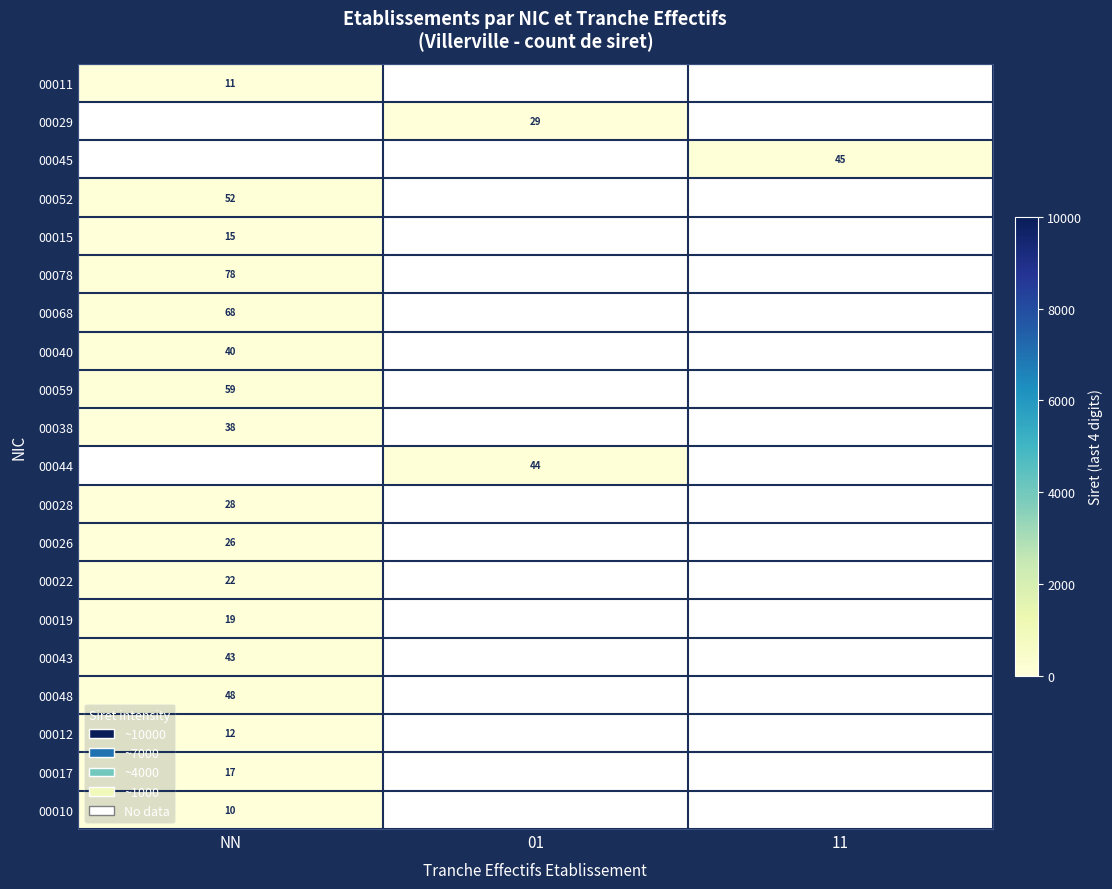

Rank the series by their maximum value, from lowest to highest.

00011, 00029, 00045, 00010, 00012, 00015, 00017, 00019, 00022, 00026, 00028, 00038, 00040, 00043, 00048, 00052, 00059, 00068, 00078, 00044